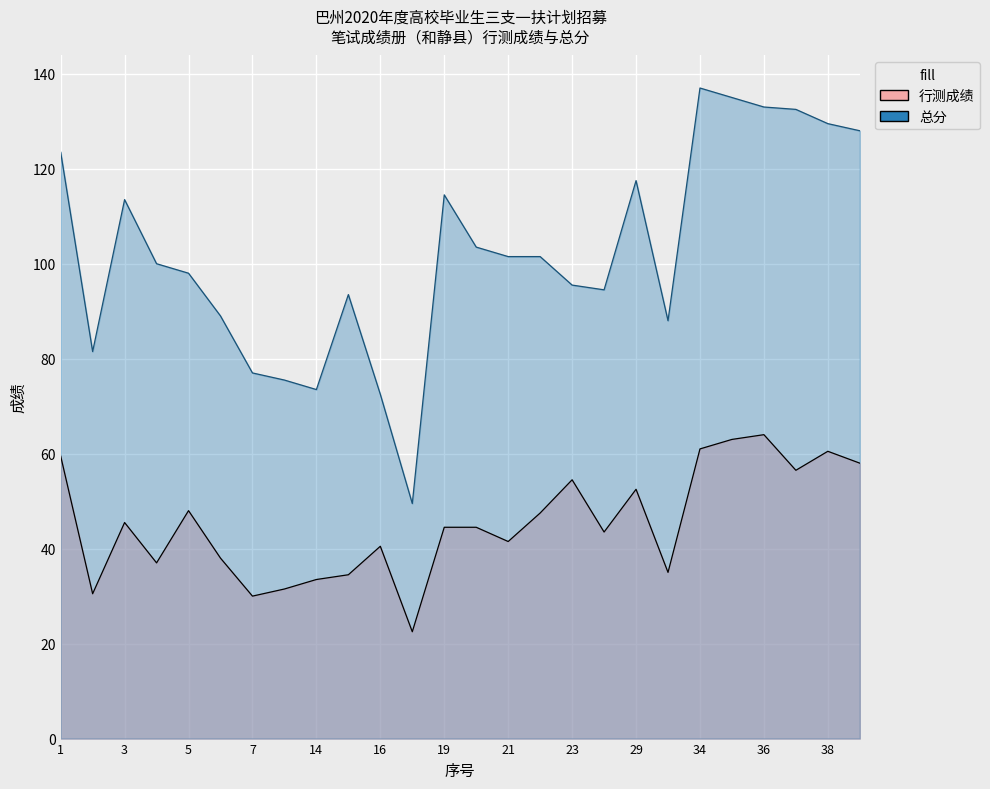

List the series in order of their overall mean, lowest first.

行测成绩, 总分